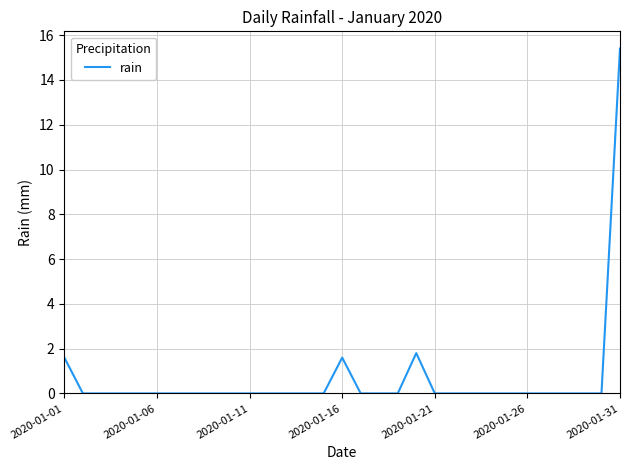

What is the difference between the maximum and minimum values?

15.4